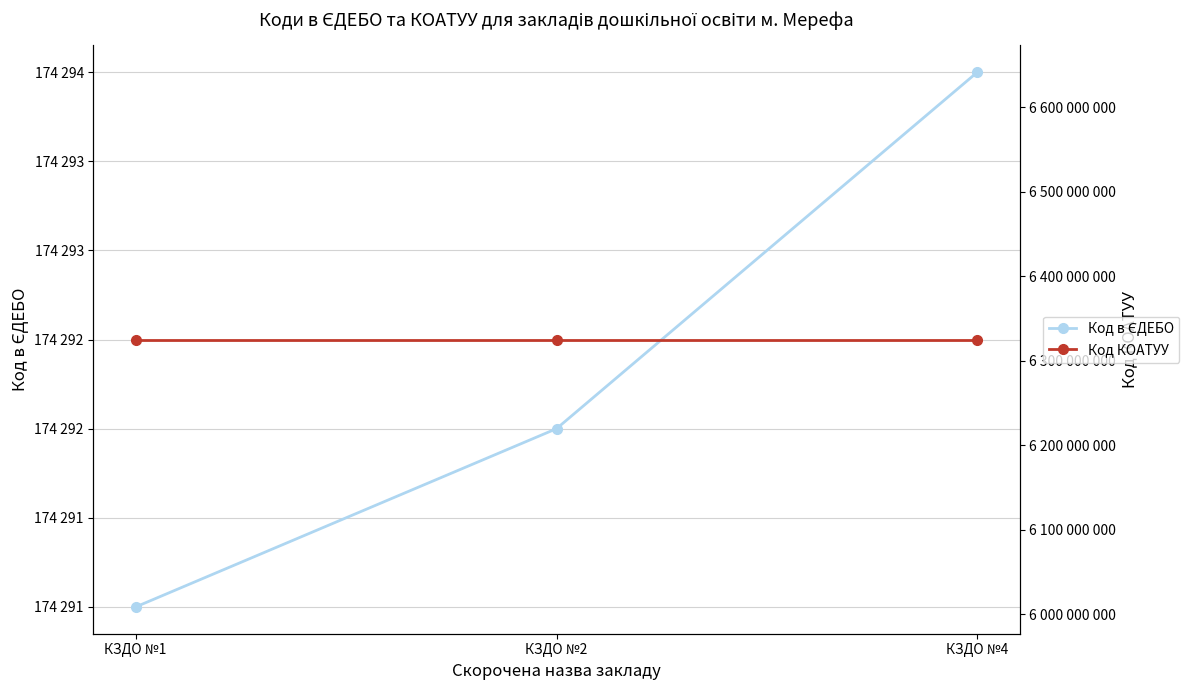

What is the sum of all Код в ЄДЕБО values?

522877